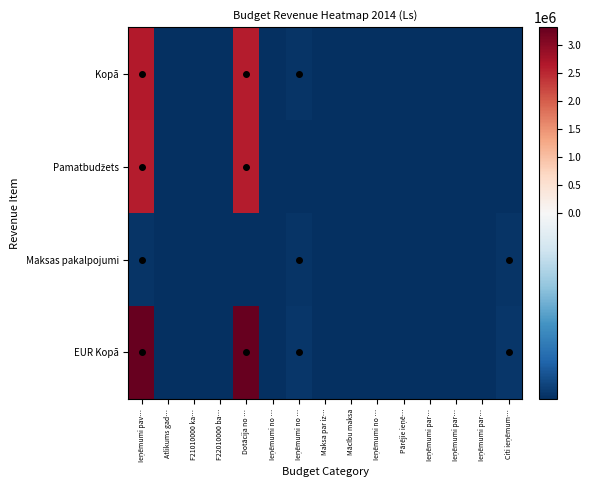

Rank the series at Ieņēmumi no … from highest to lowest value.

Kopā, Pamatbudžets, Maksas pakalpojumi, EUR Kopā